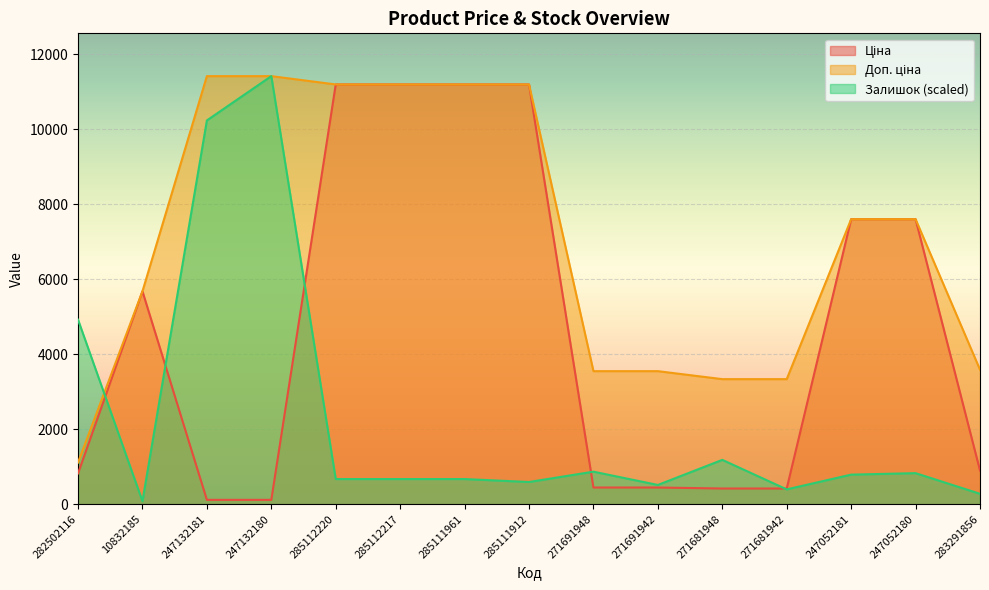

At which label does Ціна first exceed 895?

10832185